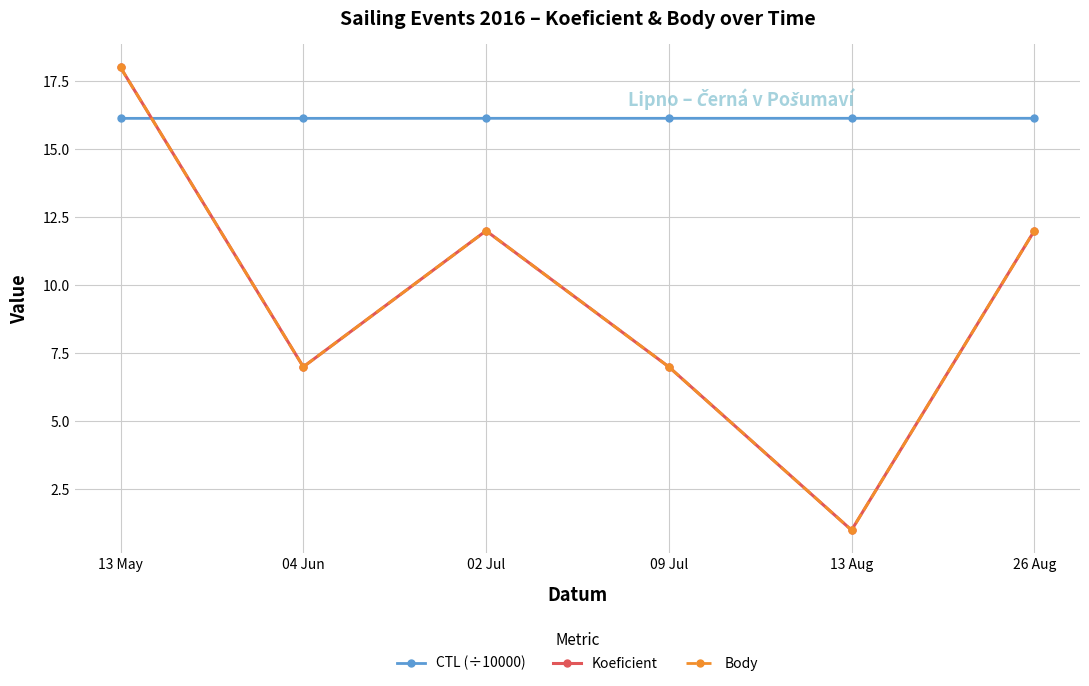

Does the chart have visible grid lines?

Yes